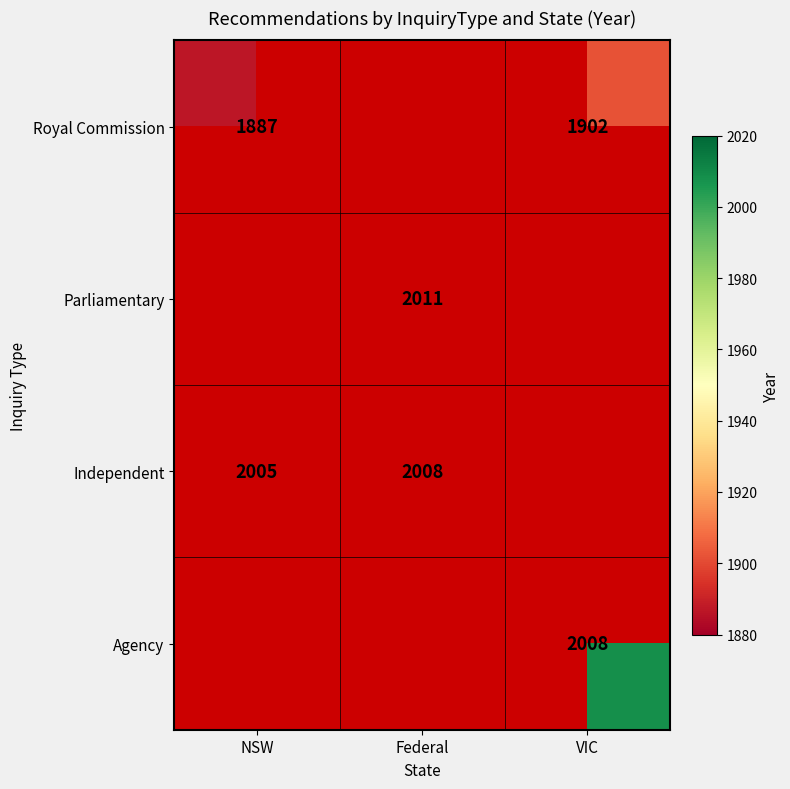

True or false: Royal Commission has a value of 1902 at VIC.

True